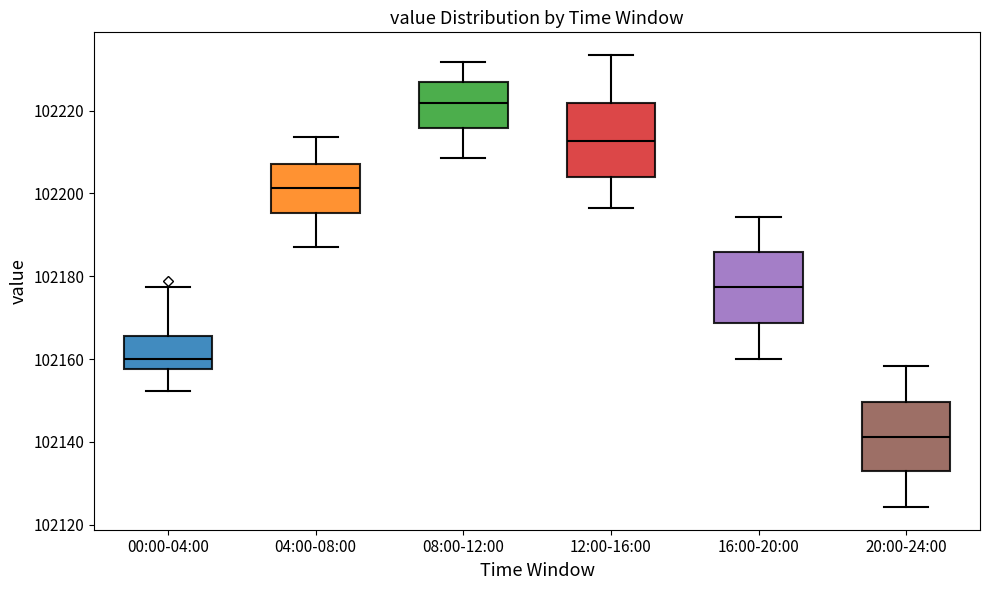

Which box's median line is the highest?

08:00-12:00